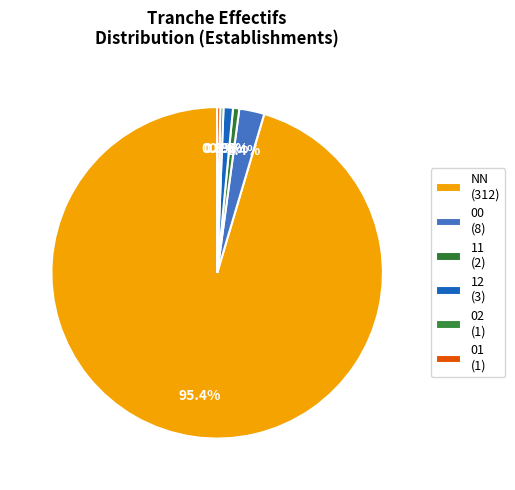

Is it true that 01 is 0% of the pie?

True